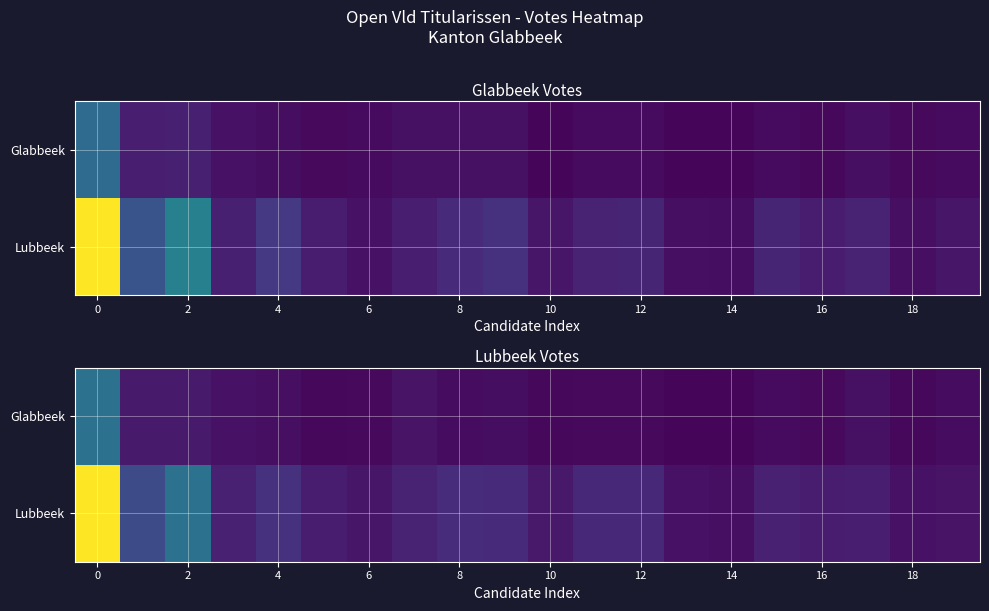

The row_0 series shows 35.6 at 0. True or false?

False